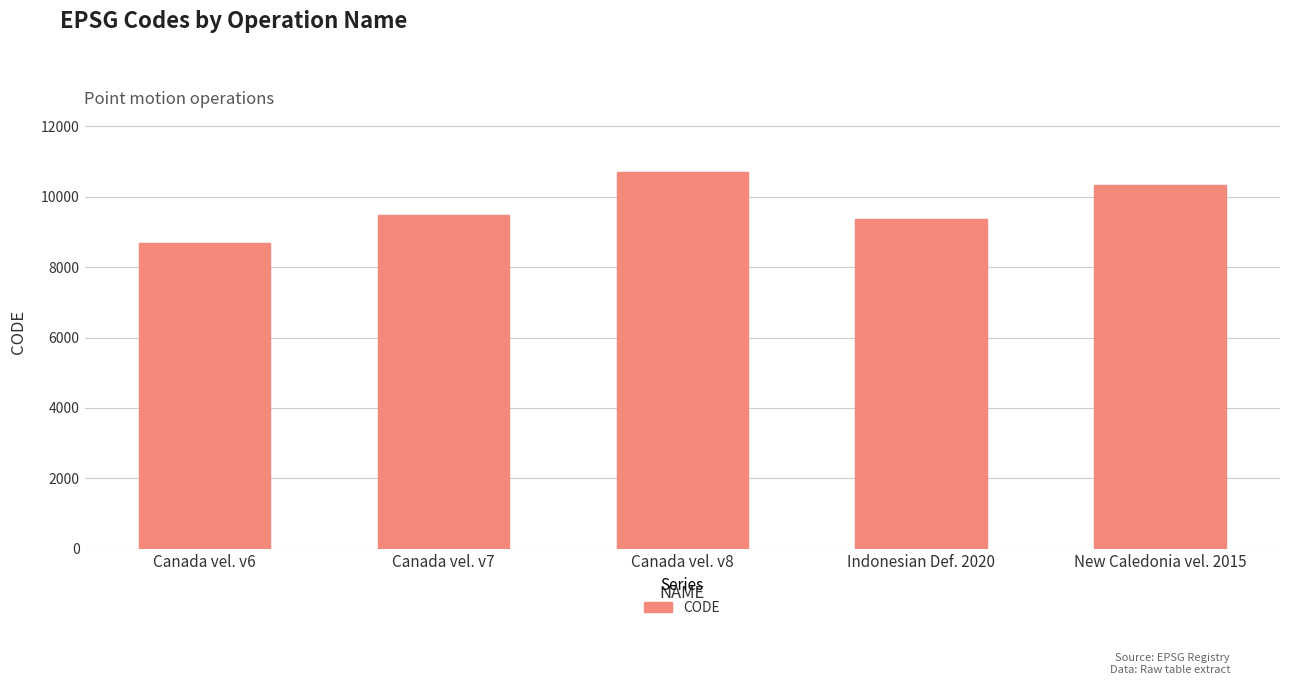

How many data points does each series have?

5